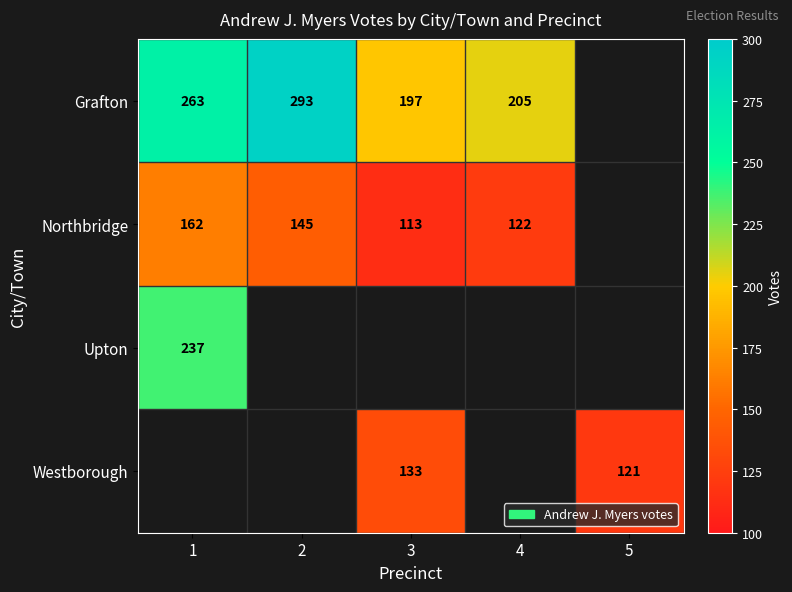

How many series are shown in this chart?

4